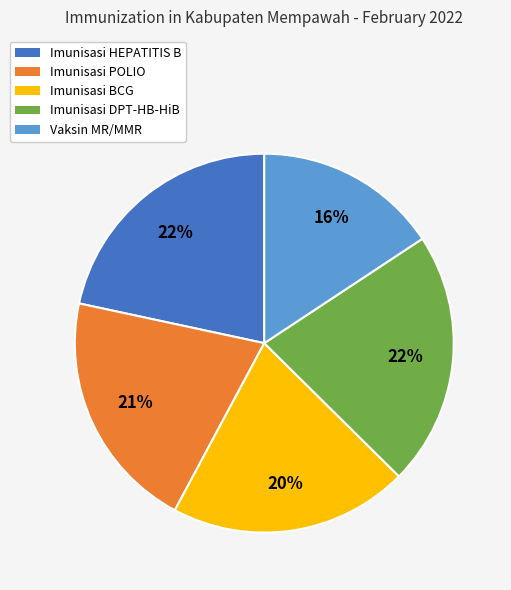

Count the number of slices in the pie.

5